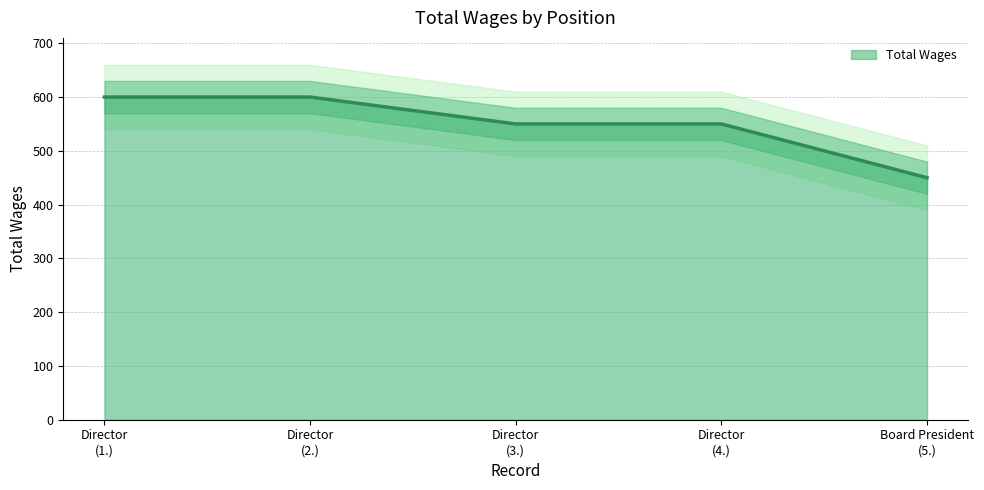

What is the maximum value for Total Wages?

600